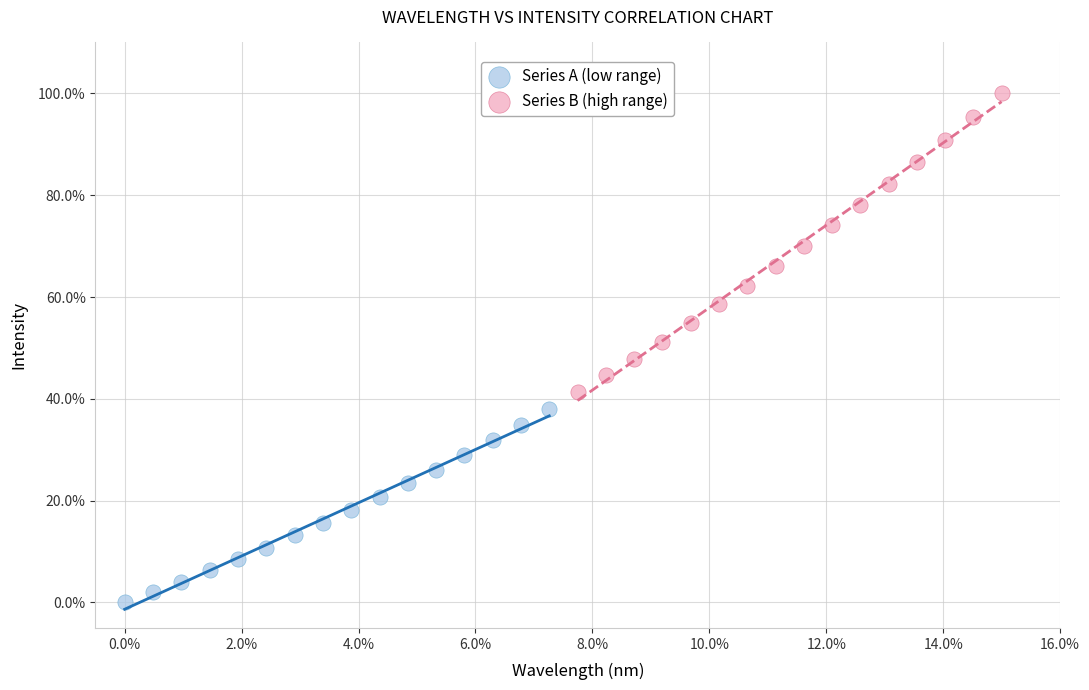

Which series reaches the maximum Y coordinate?

Series B (high range)